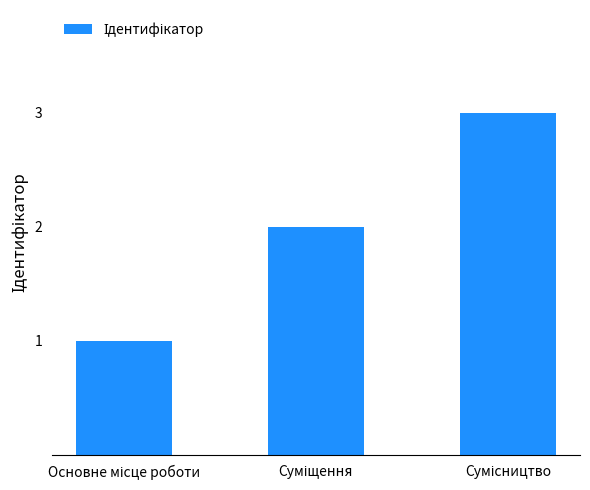

What is the maximum value shown in the chart?

3